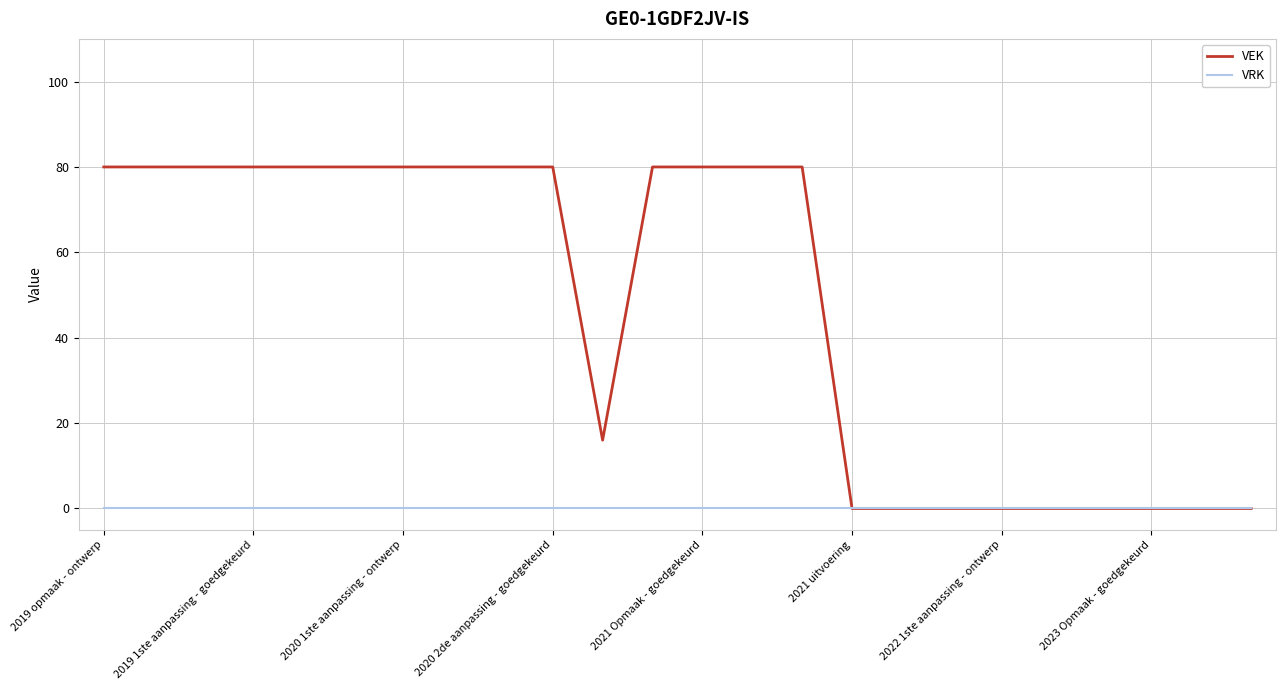

What is the maximum value shown in the chart?

80